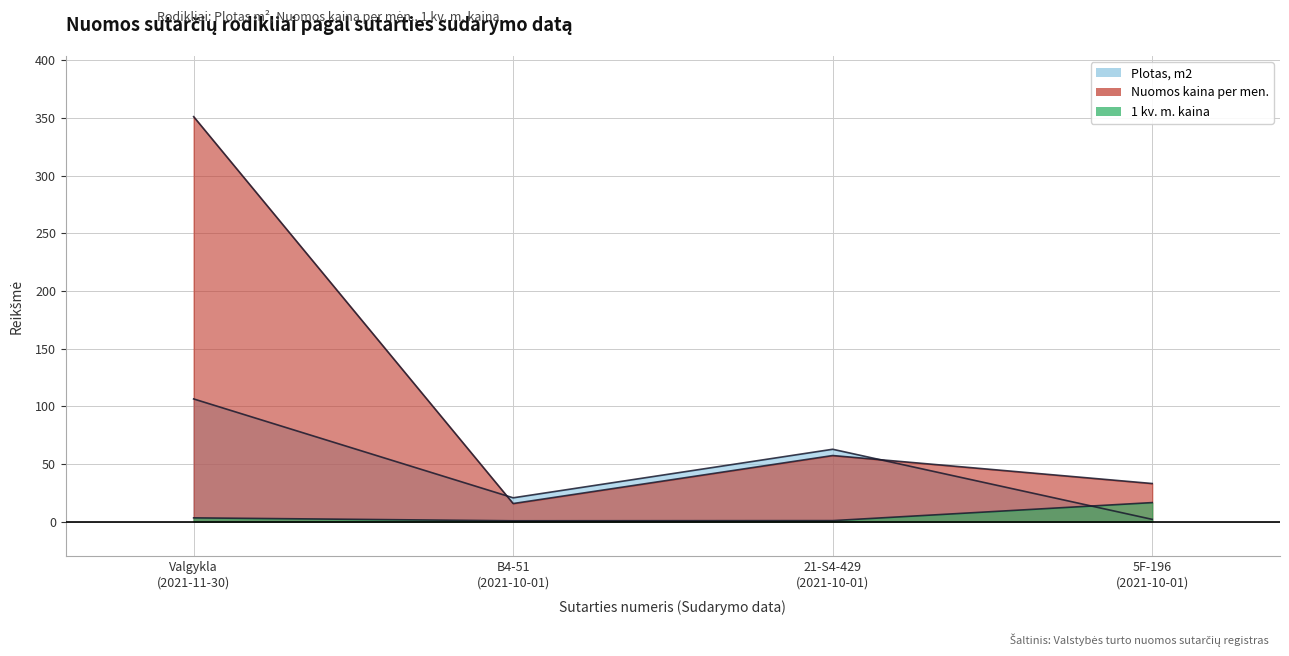

Reading right to left, list all the values displayed in this chart.

Plotas, m2: 2.0	62.8	20.7	106.4
Nuomos kaina per men.: 33.1	57.3	15.7	351.0
1 kv. m. kaina: 16.5	0.9	0.8	3.3